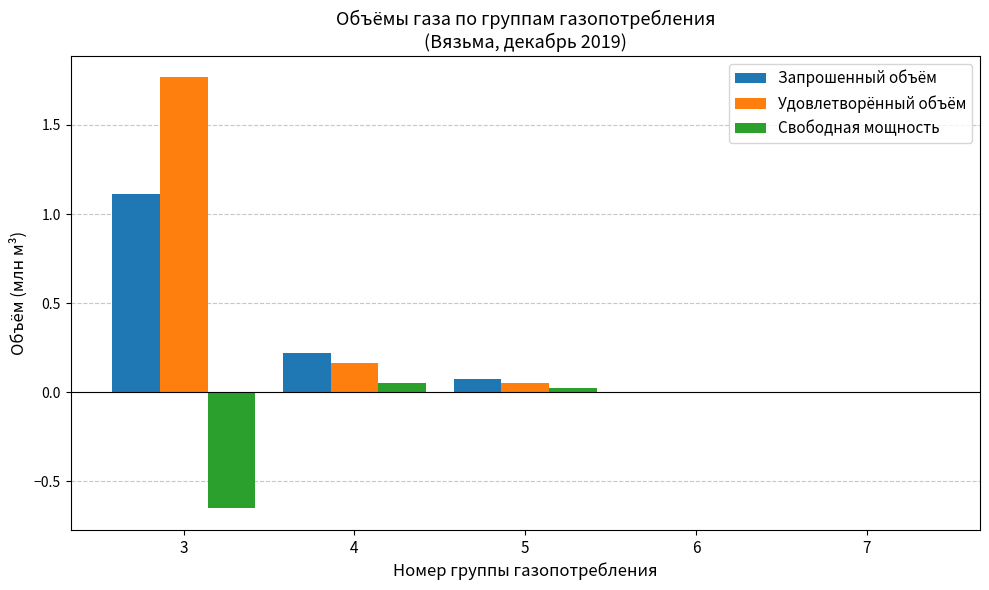

Which series has the largest total across all categories?

Удовлетворённый объём